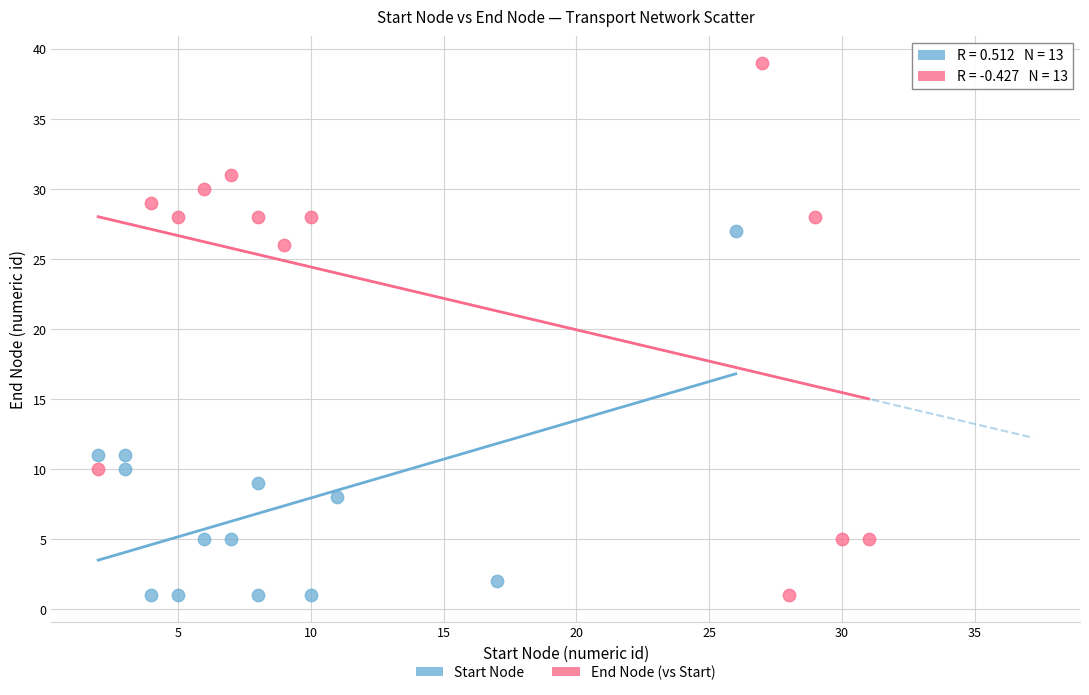

Which series has the largest Y range (max minus min)?

End Node (vs Start)